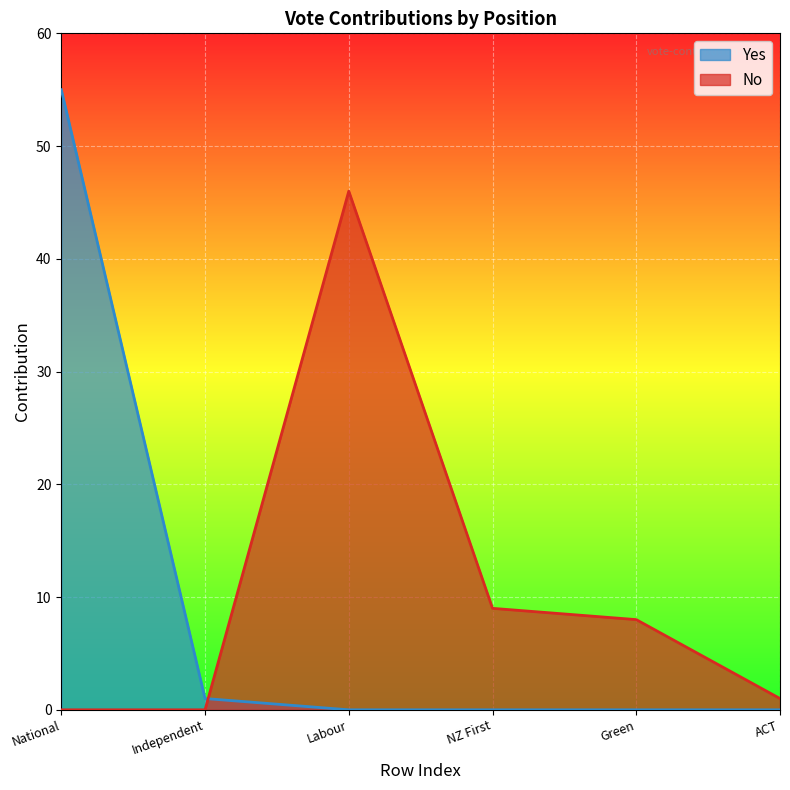

Rank the series by their maximum value, from highest to lowest.

Yes, No